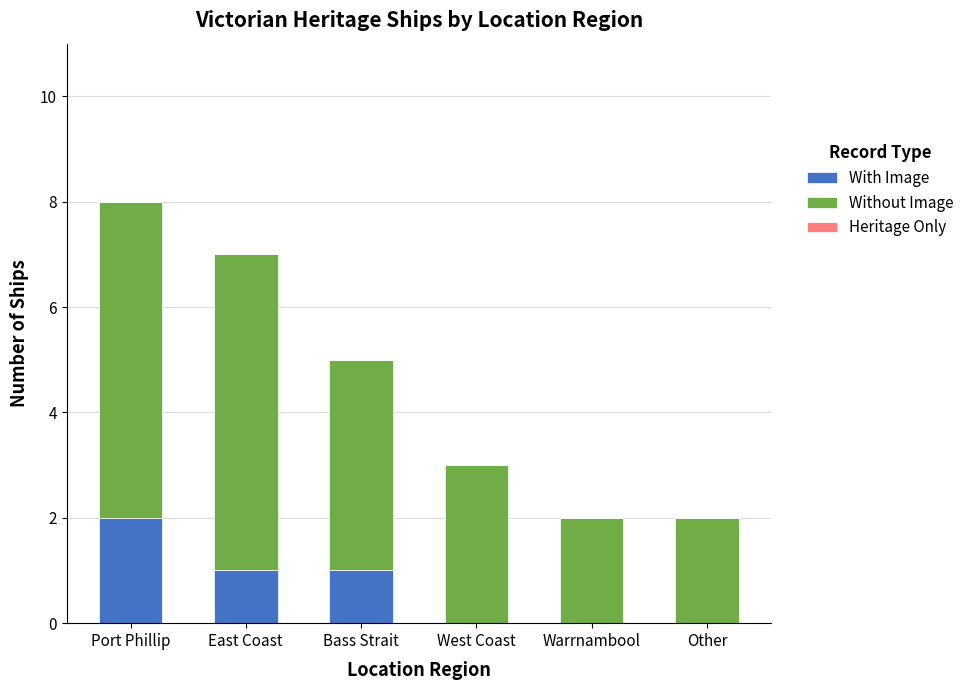

Reading left to right, transcribe the values for With Image.

Port Phillip=2	East Coast=1	Bass Strait=1	West Coast=0	Warrnambool=0	Other=0